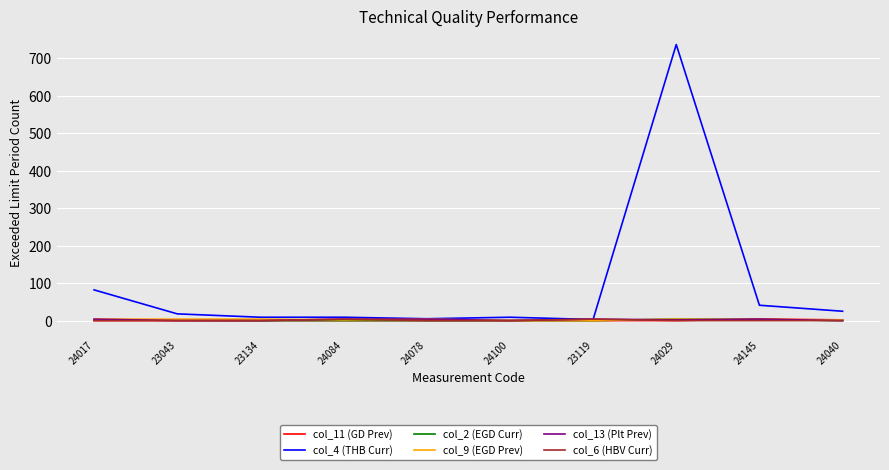

At which category is the sum across all series the highest?

24029